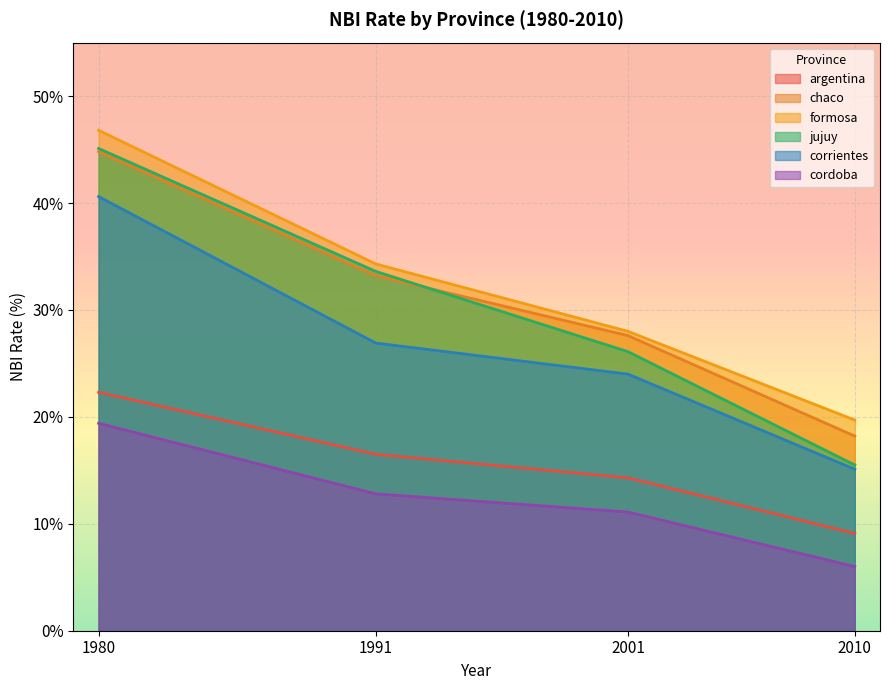

Between 1991 and 2010, which series saw the biggest shift?

jujuy